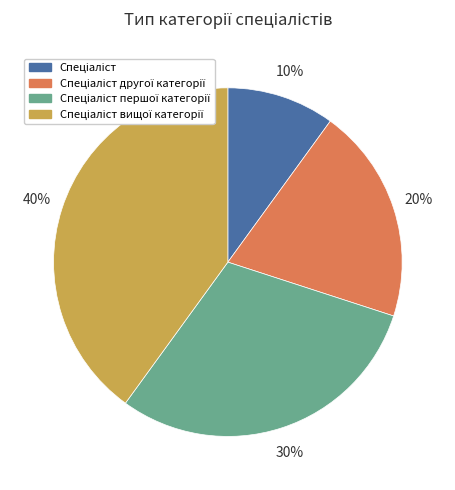

To the nearest percent, what is the difference between the largest and smallest slice percentages?

30%